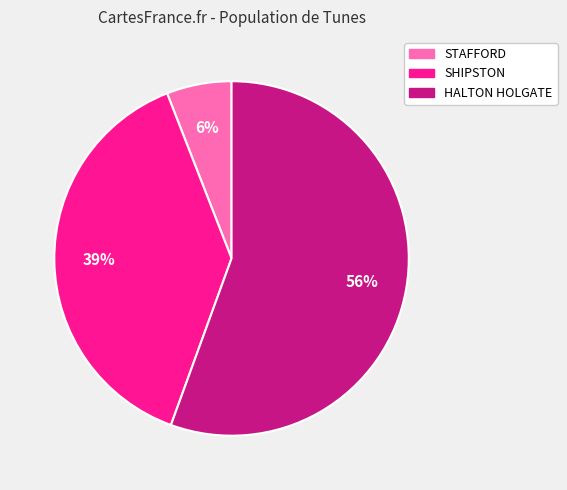

Rank the categories by value from highest to lowest.

HALTON HOLGATE, SHIPSTON, STAFFORD